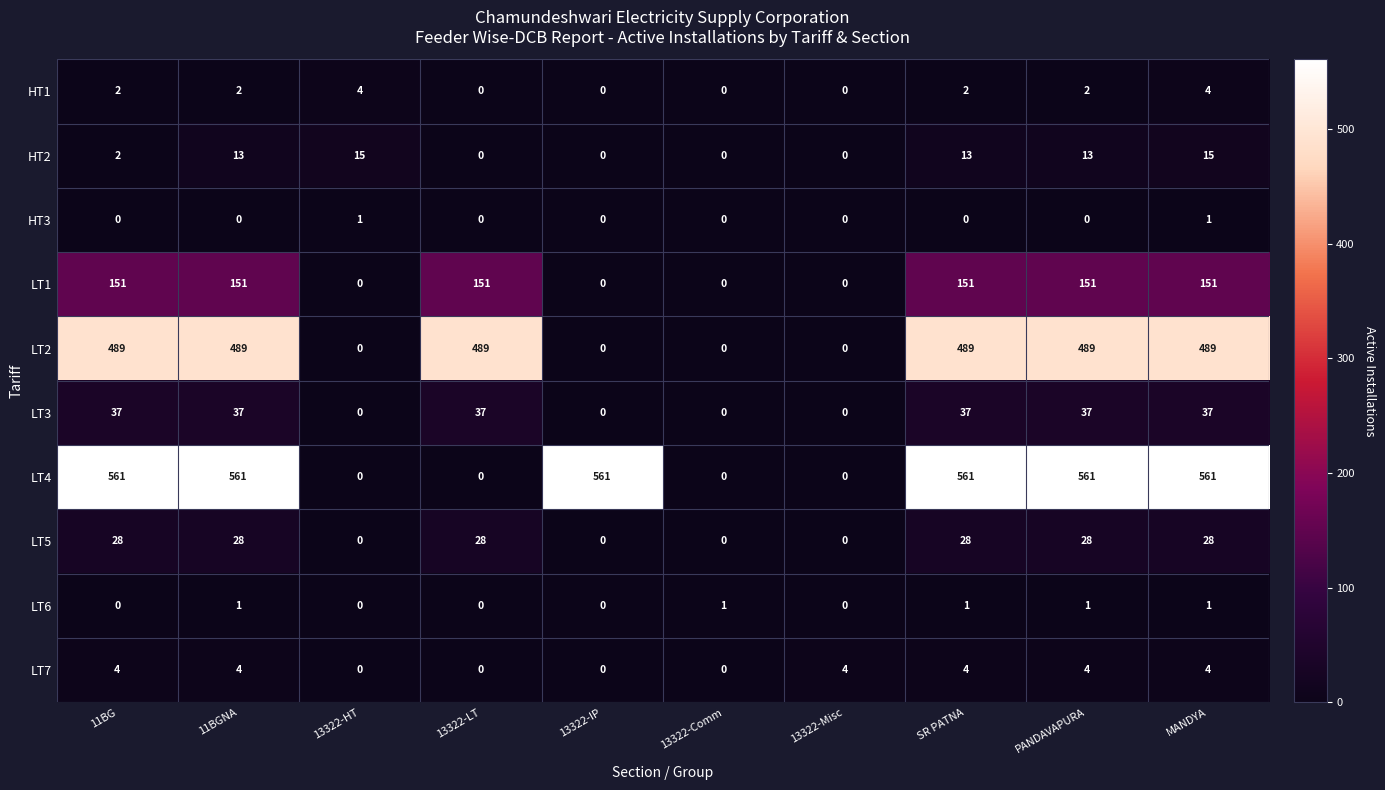

What is the total value across all series at 13322-IP?

561